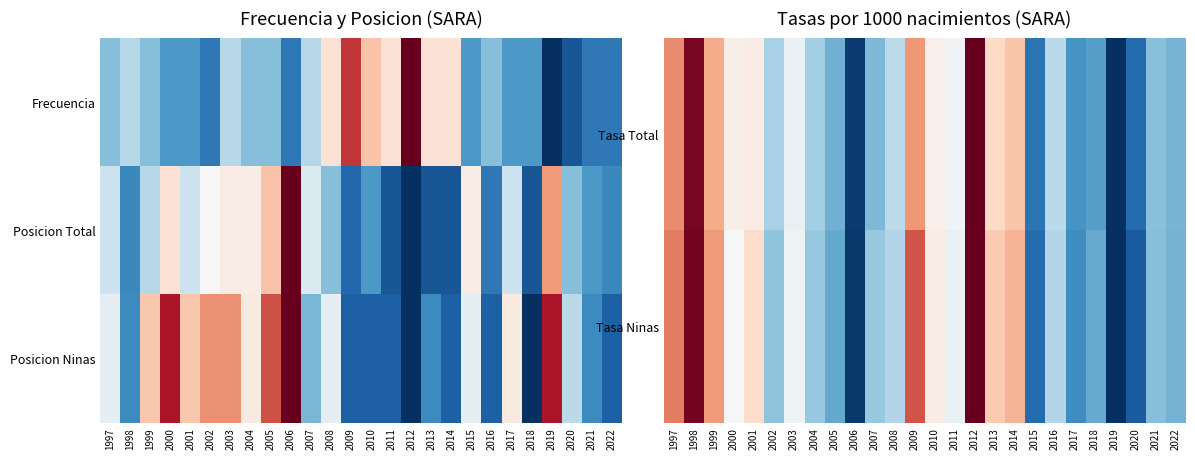

What is the spread (max minus min) of values at 2022?

0.2